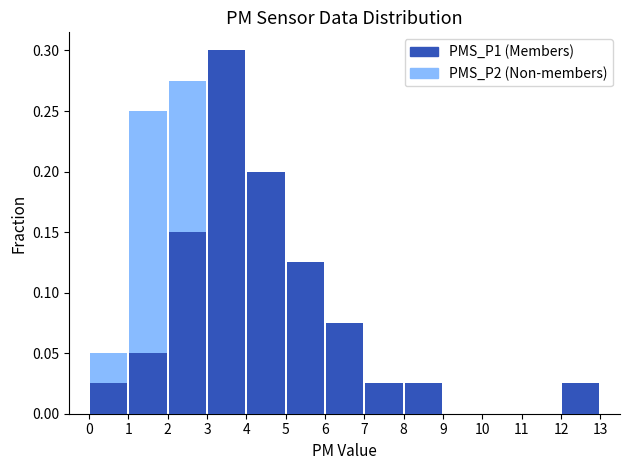

Reading left to right, transcribe all the data shown in this chart.

PMS_P2 (Non-members): 0.1	0.2	0.3	0.2	0.2	0.0	0.0	0.0	0.0	0.0	0.0	0.0	0.0
PMS_P1 (Members): 0.0	0.1	0.1	0.3	0.2	0.1	0.1	0.0	0.0	0.0	0.0	0.0	0.0